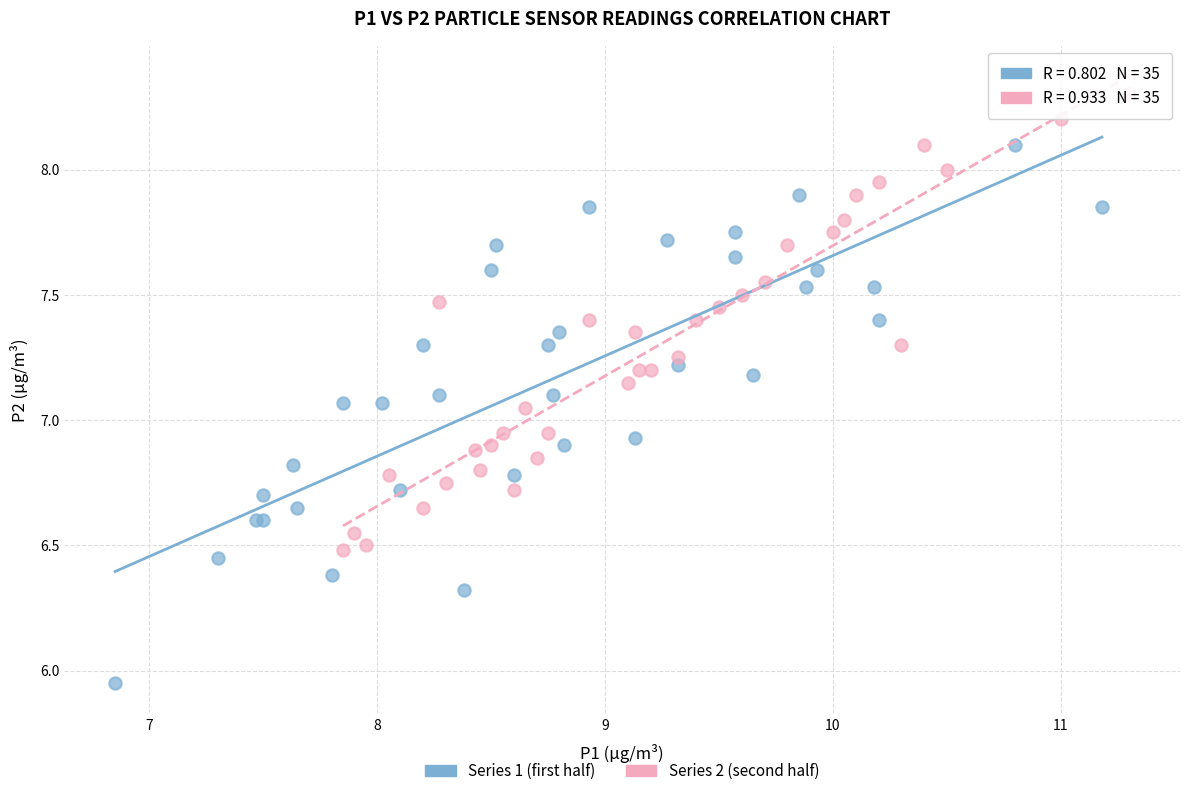

Which series contains the lowest Y value?

Series 1 (first half)